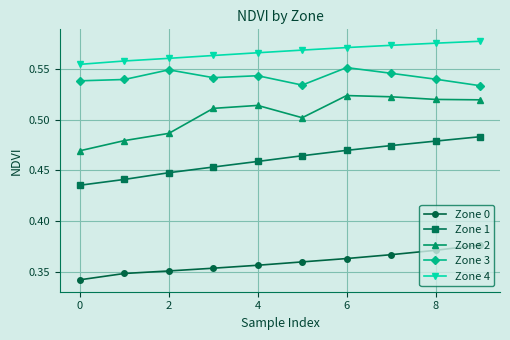

True or false: Zone 1 and Zone 3 cross at least once.

False